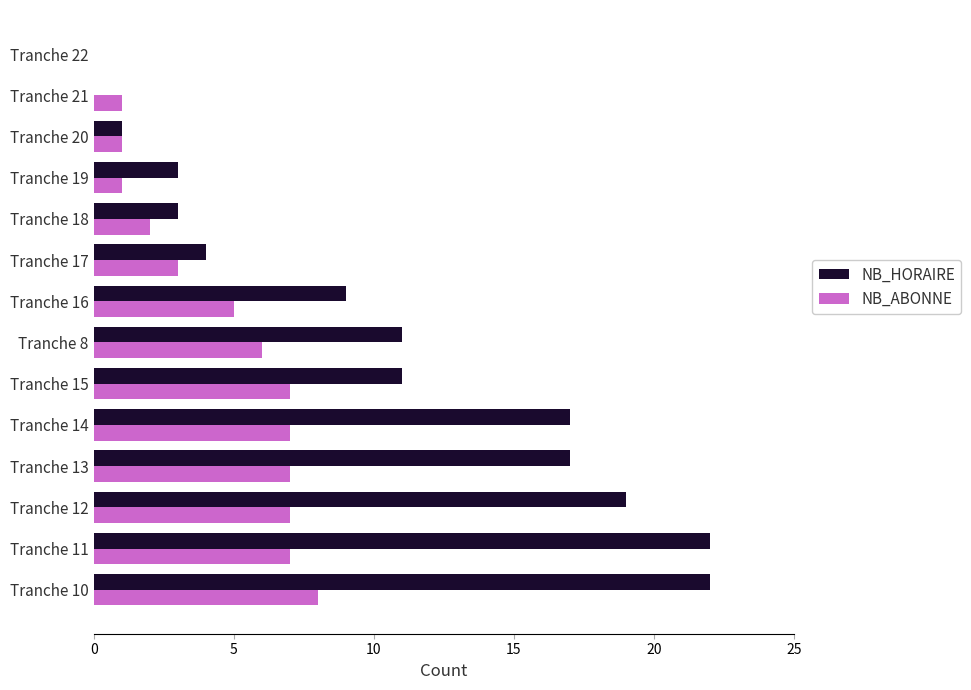

How many data points does each series have?

14